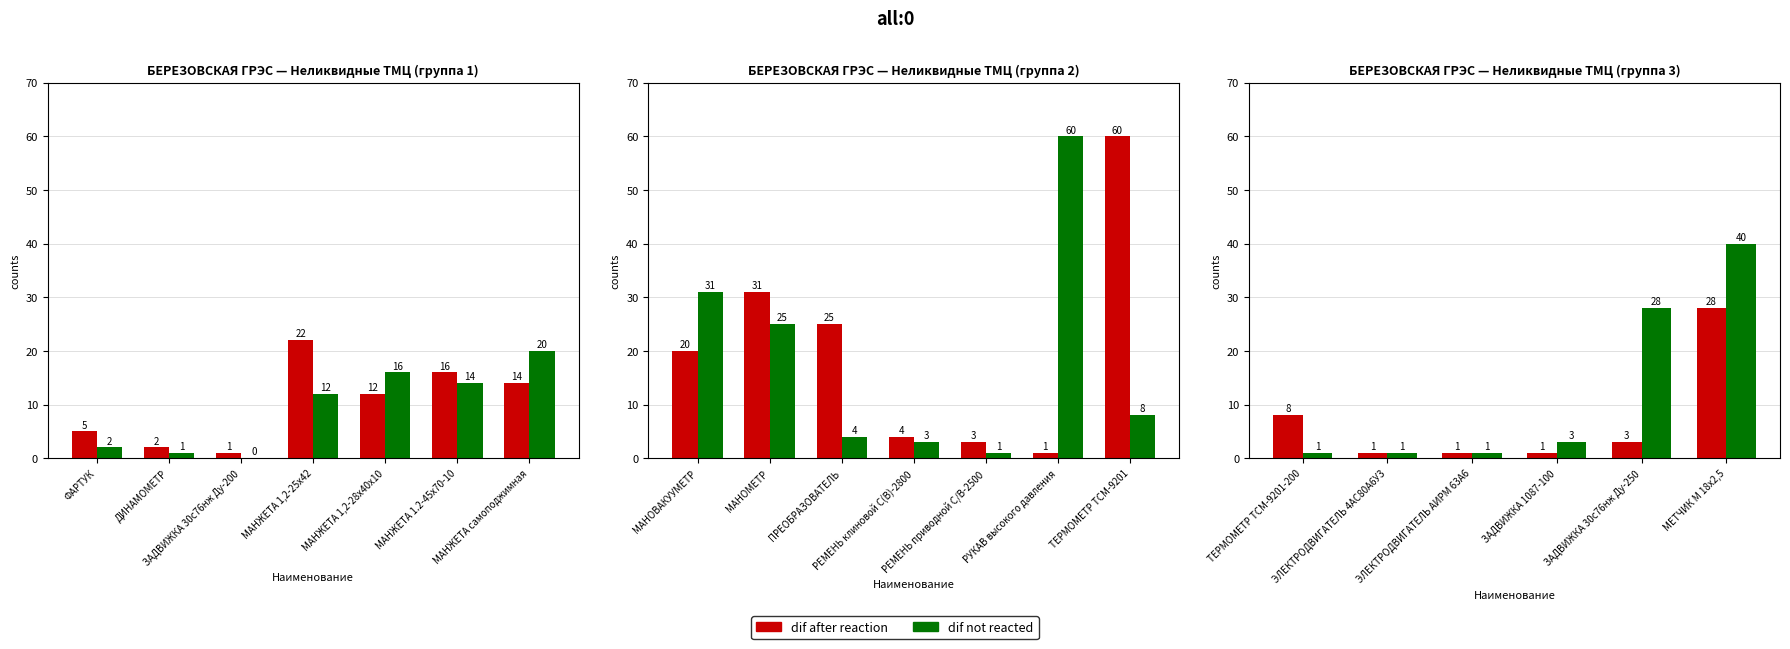

At which label does dif after reaction first exceed 3?

ТЕРМОМЕТР ТСМ-9201-200